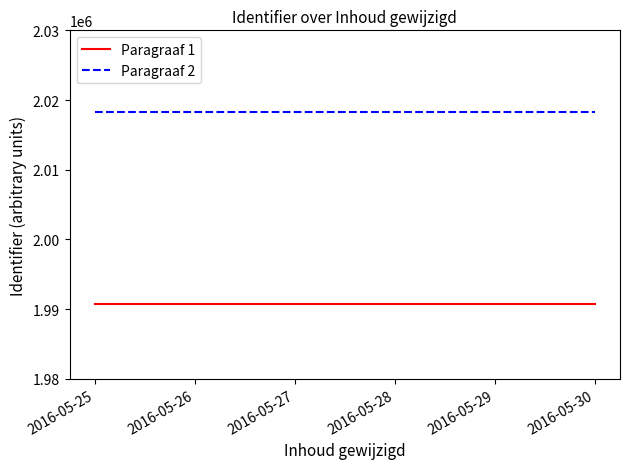

The value of Paragraaf 1 at 2016-05-30 is 1990694. True or false?

True